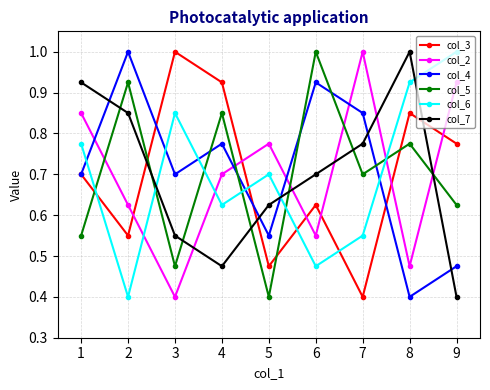

Between 2 and 7, which series saw the biggest shift?

col_2